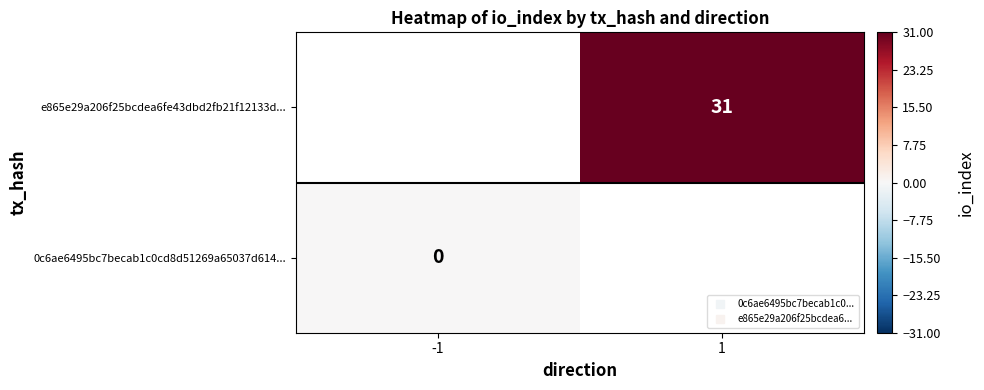

At which label is 0c6ae6495bc7becab1c0cd8d51269a65037d614... closest to 0?

-1